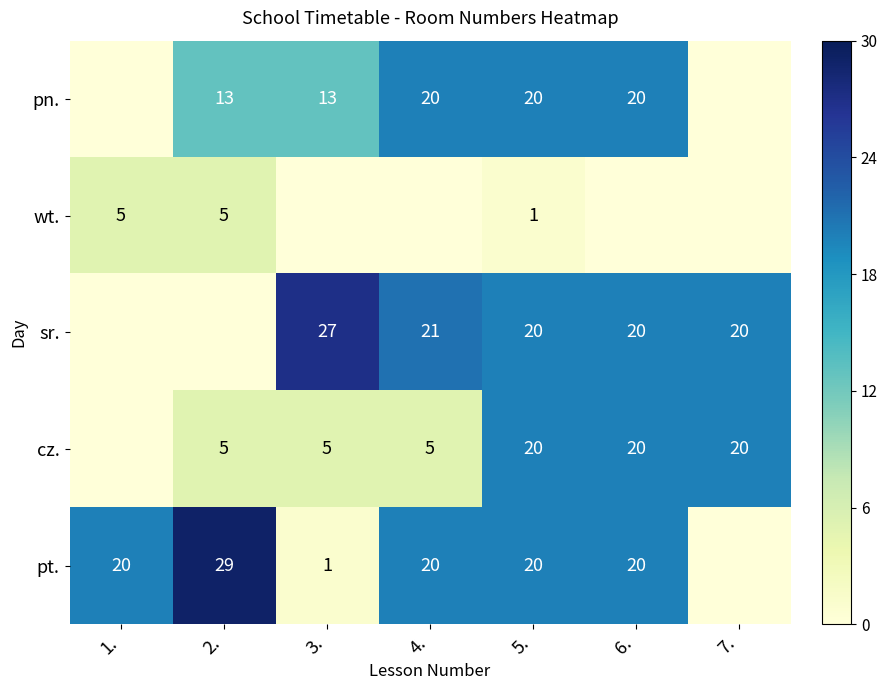

Is the value of wt. at 2. greater than the value of pt. at 4.?

No